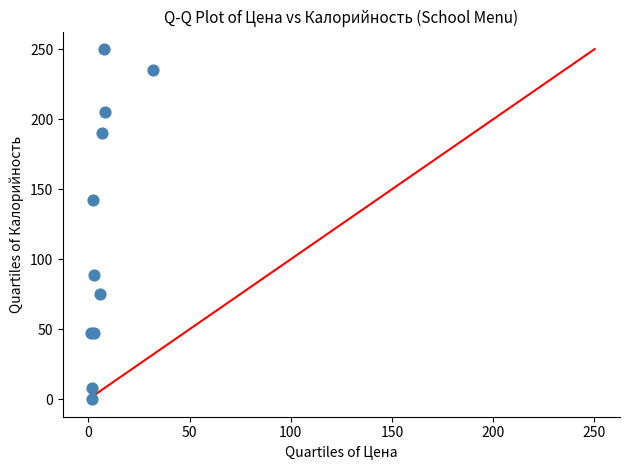

What Y value in the scatter plot is closest to 125?

142.1